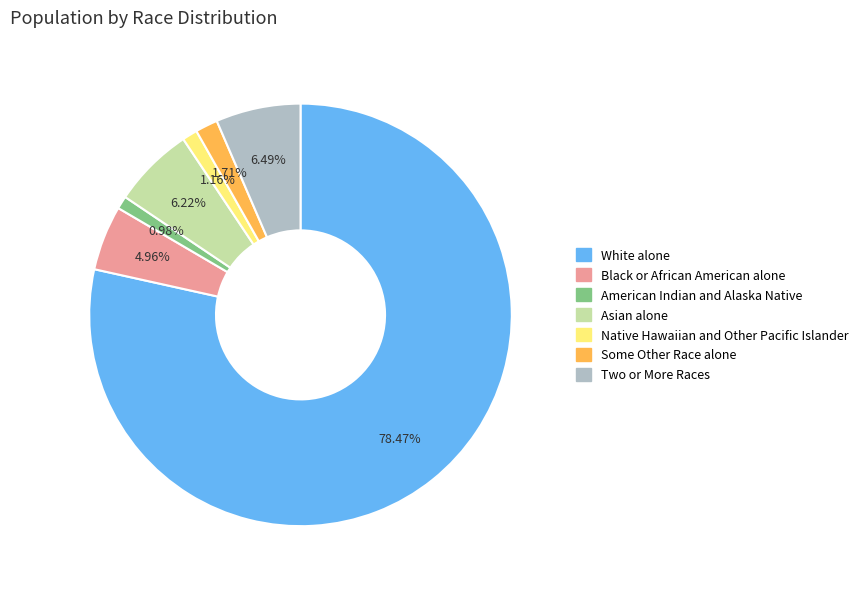

True or false: White alone accounts for 65% of the total.

False